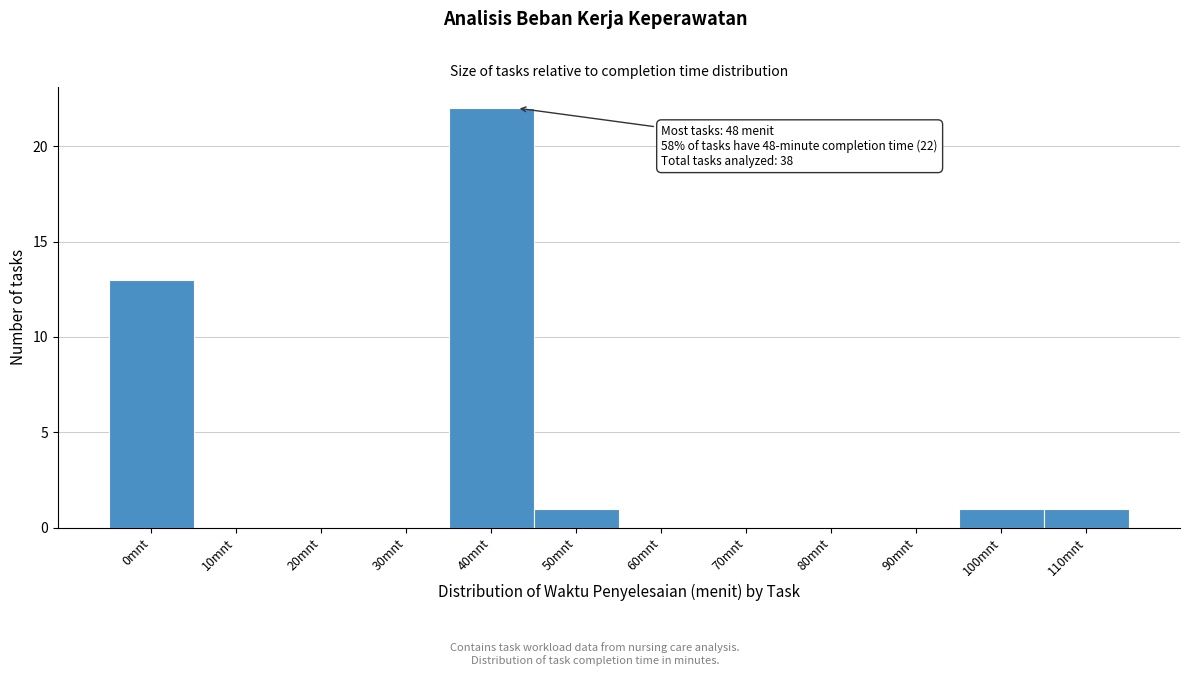

Reading right to left, transcribe all the data shown in this chart.

110mnt=1	100mnt=1	90mnt=0	80mnt=0	70mnt=0	60mnt=0	50mnt=1	40mnt=22	30mnt=0	20mnt=0	10mnt=0	0mnt=13